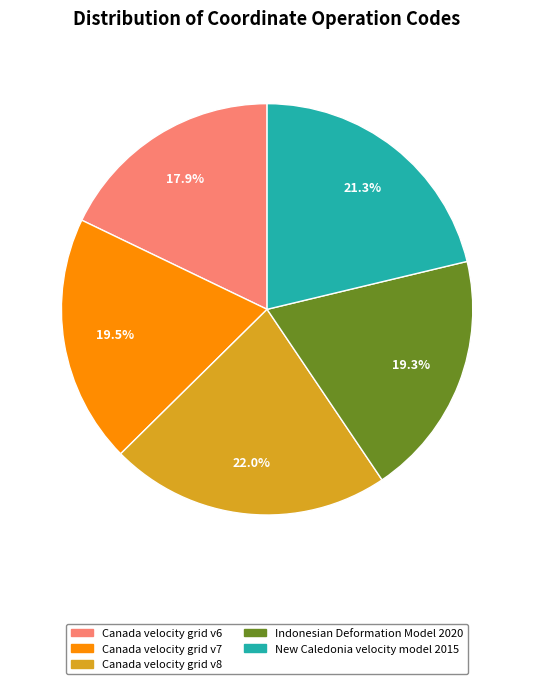

Combined, do Canada velocity grid v6 and Indonesian Deformation Model 2020 account for over 50%?

No